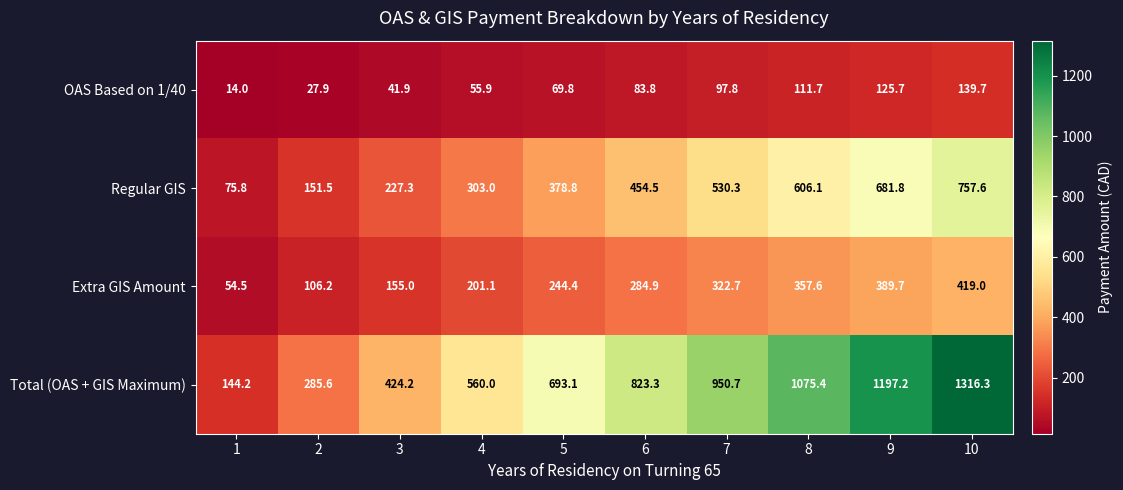

Which series has the widest spread of values?

Total (OAS + GIS Maximum)